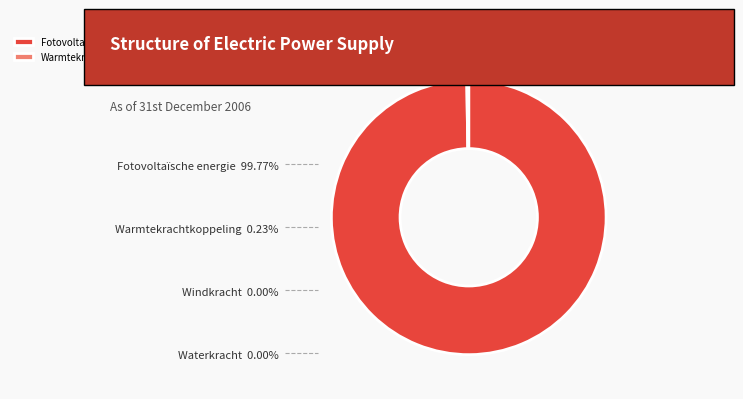

Is there any slice that represents more than half of the pie?

Yes